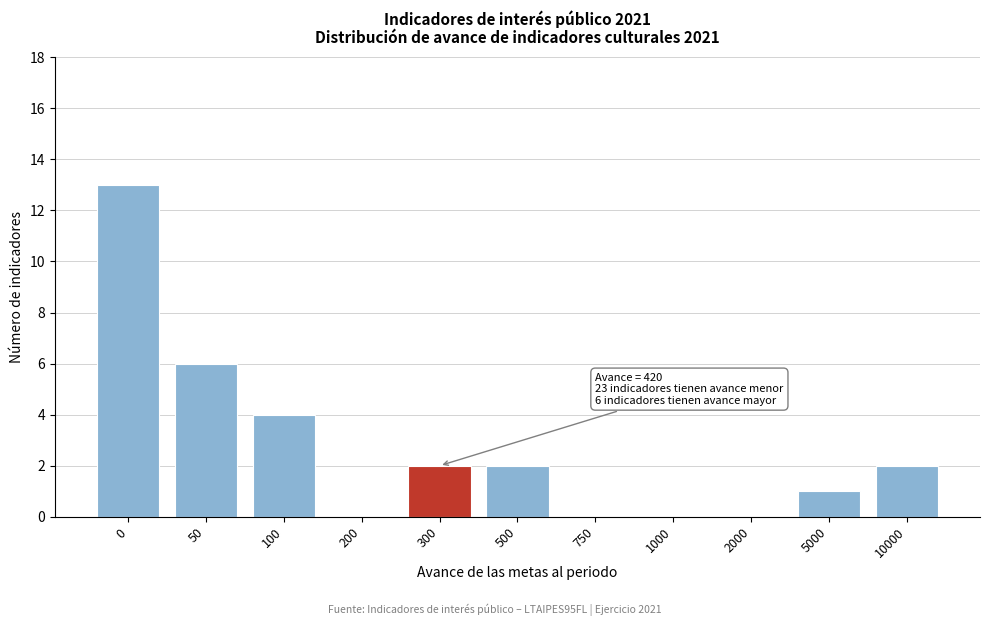

Reading left to right, what are all the values shown in this chart?

0=13	50=6	100=4	200=0	300=2	500=2	750=0	1000=0	2000=0	5000=1	10000=2